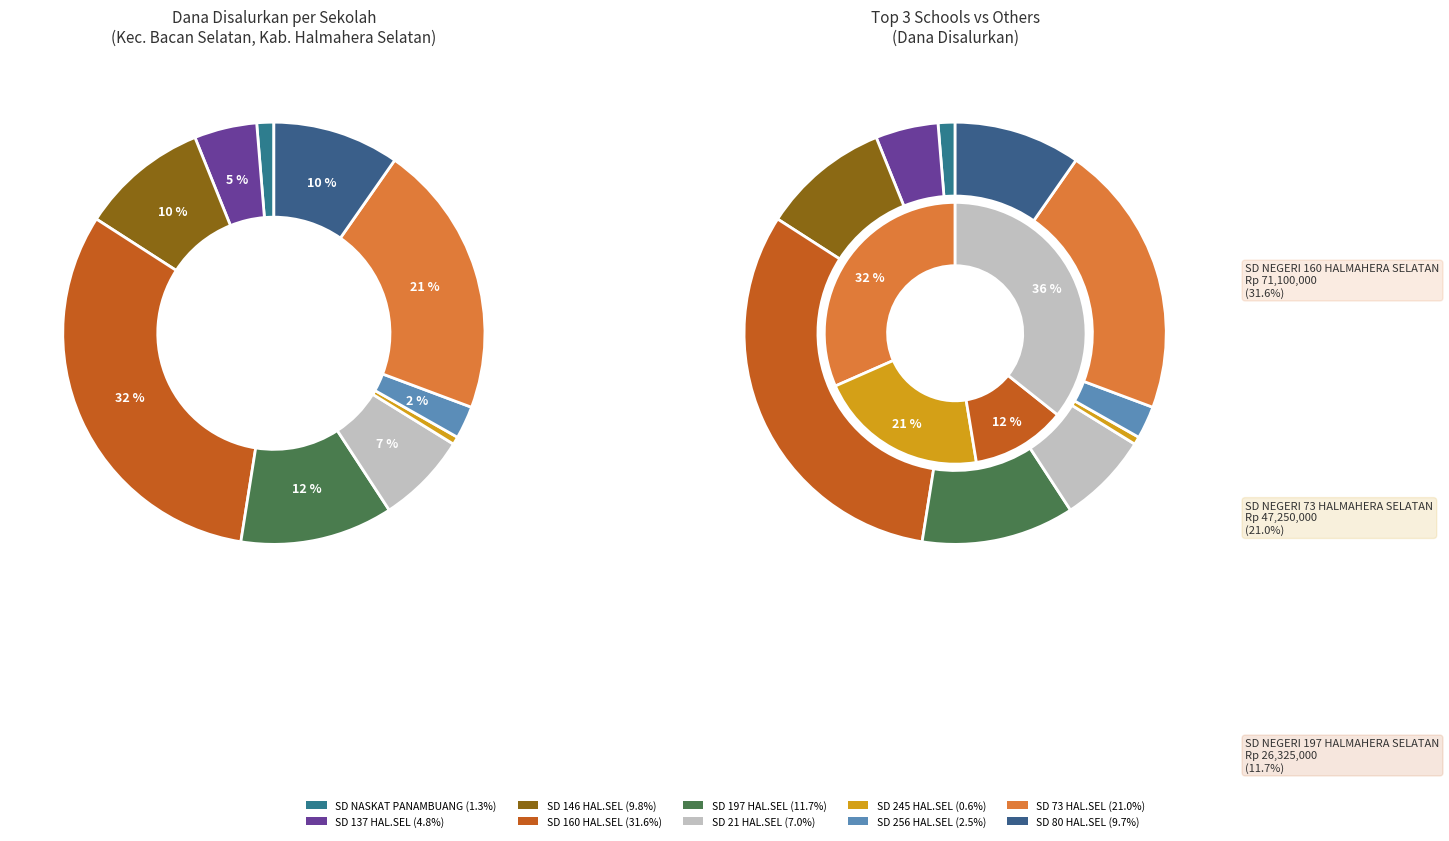

To the nearest percent, what is the difference between the SD NASKAT PANAMBUANG and SD NEGERI 21 HALMAHERA SELATAN slice percentages?

6%